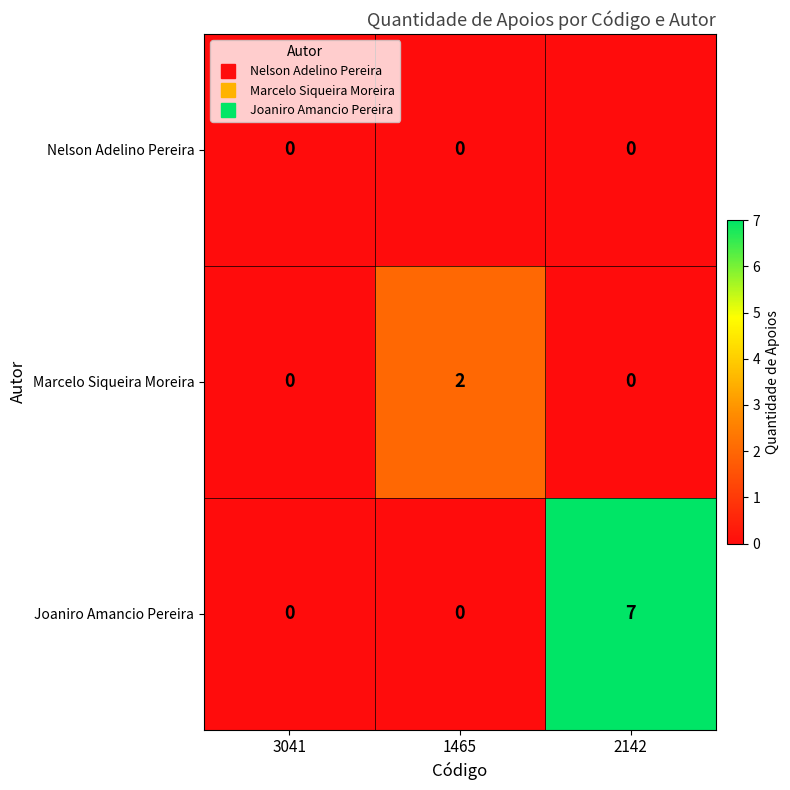

Reading left to right, transcribe all the data shown in this chart.

Nelson Adelino Pereira: 3041=0	1465=0	2142=0
Marcelo Siqueira Moreira: 3041=0	1465=2	2142=0
Joaniro Amancio Pereira: 3041=0	1465=0	2142=7